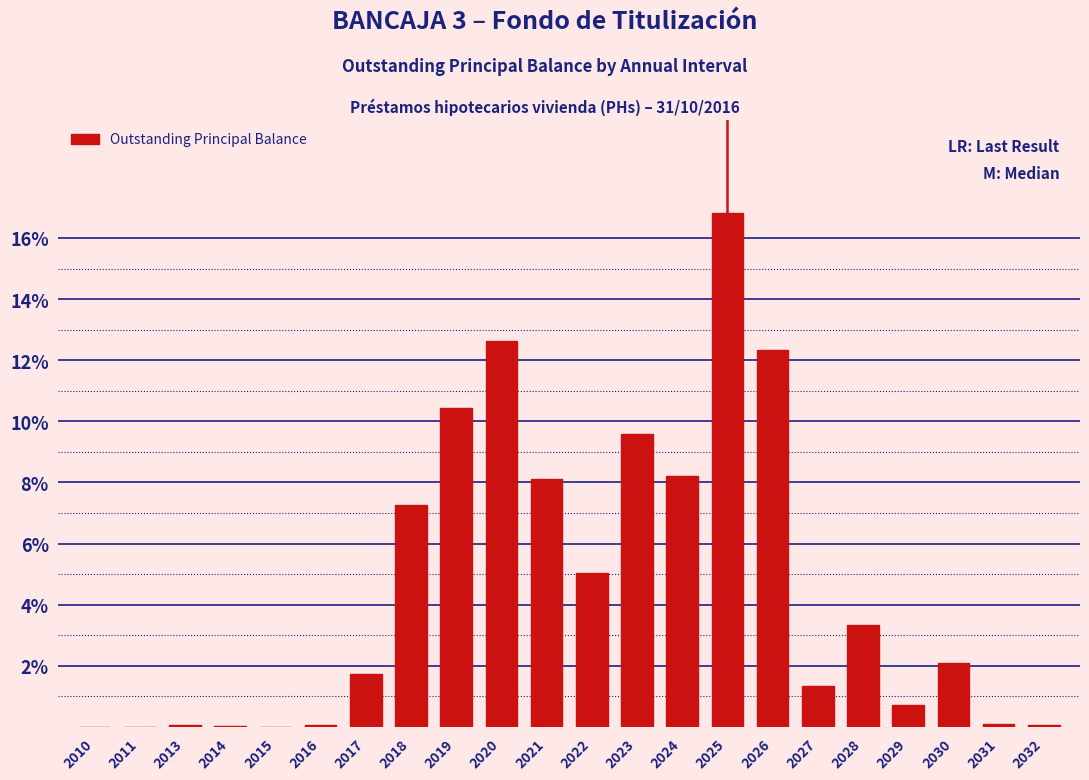

Which label corresponds to the largest value in the chart?

2025